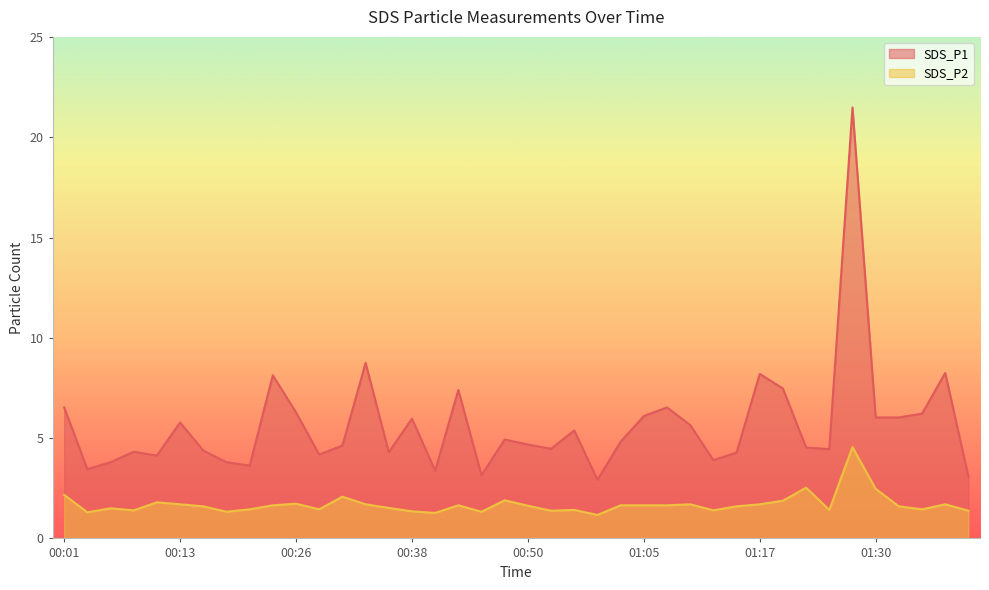

Which series has the largest total across all categories?

SDS_P1